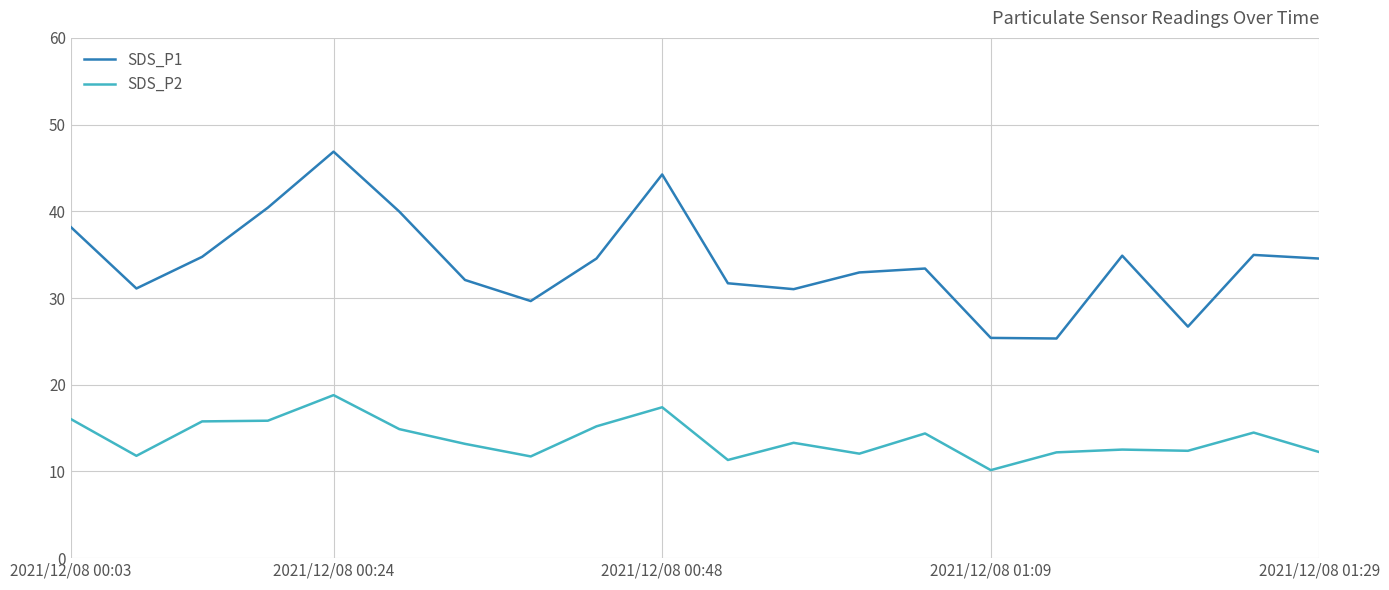

What is the minimum value for SDS_P1?

25.3